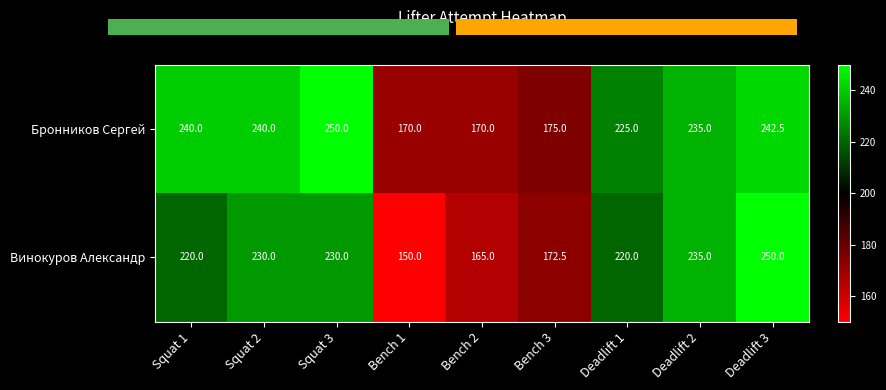

Where does the Бронников Сергей series first go above 235?

Squat 1